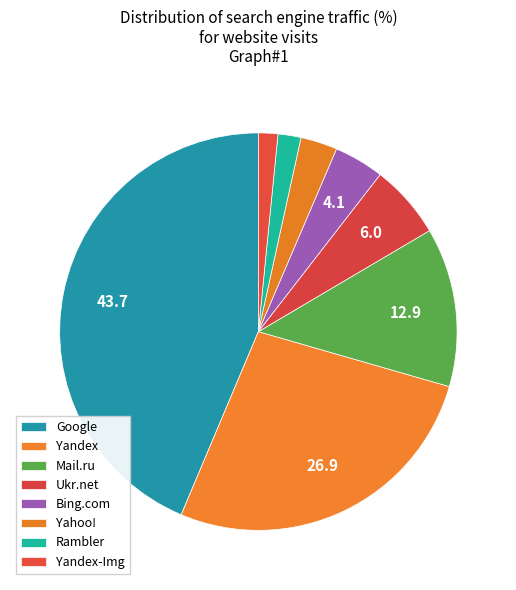

Which slice is the largest?

Google